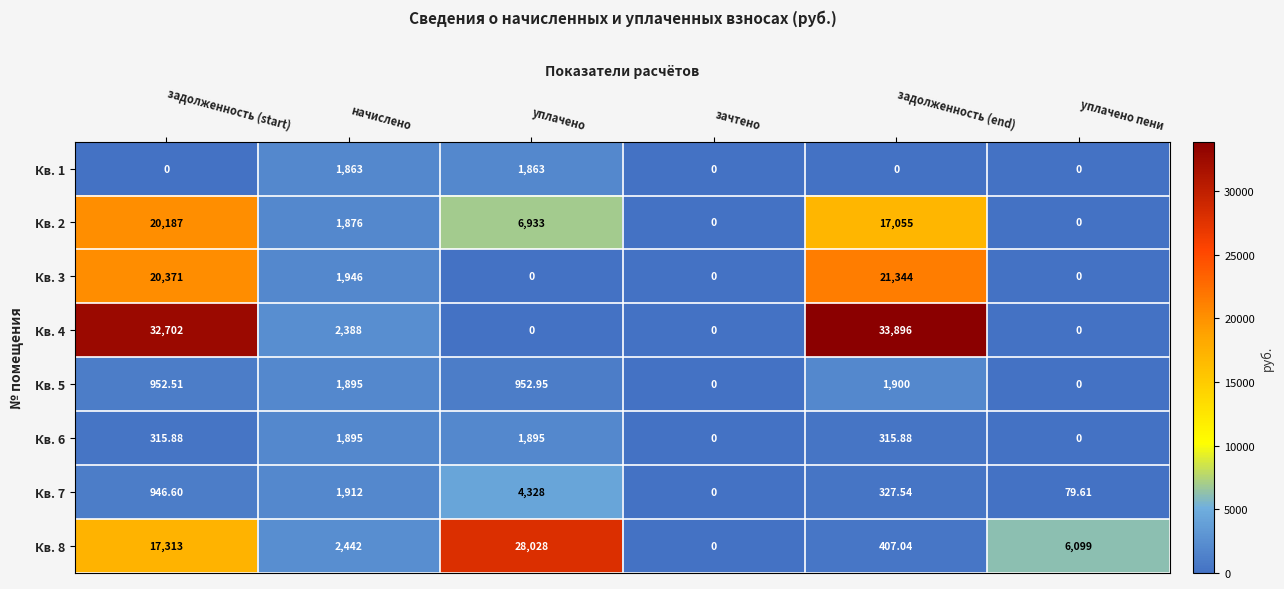

At which label does Кв. 8 reach its minimum?

зачтено